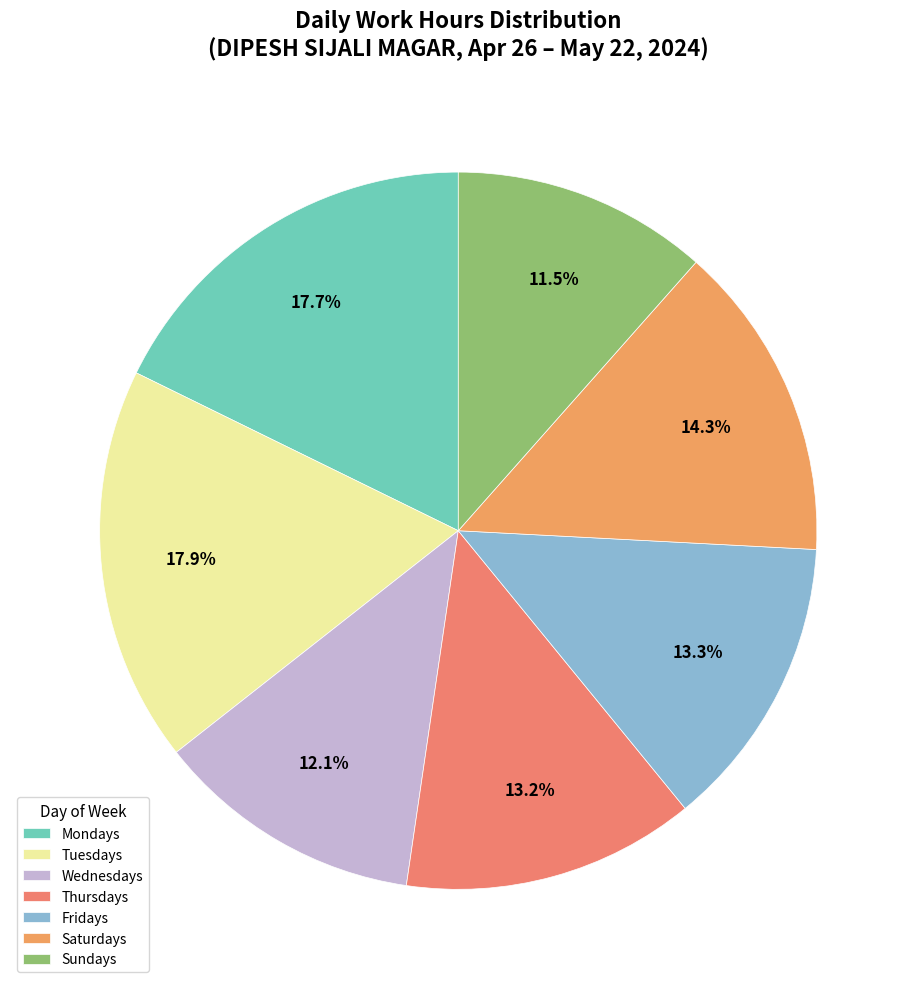

Does any single category account for the majority?

No